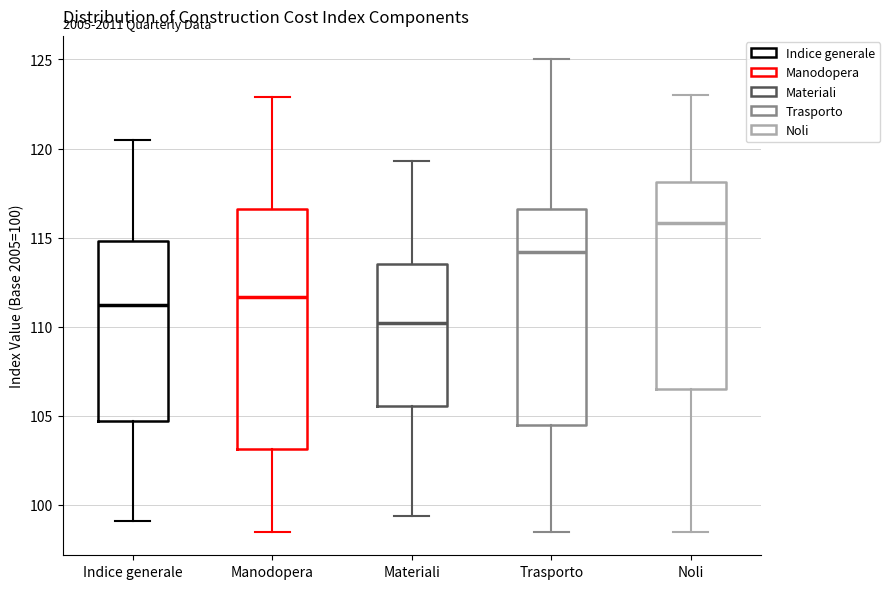

Which box's median line is the highest?

Noli